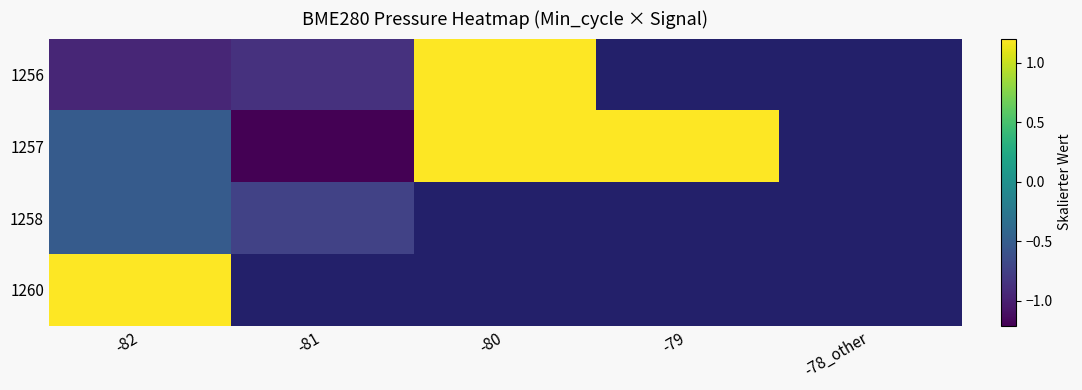

Between -81 and -78_other, which is larger?

-78_other